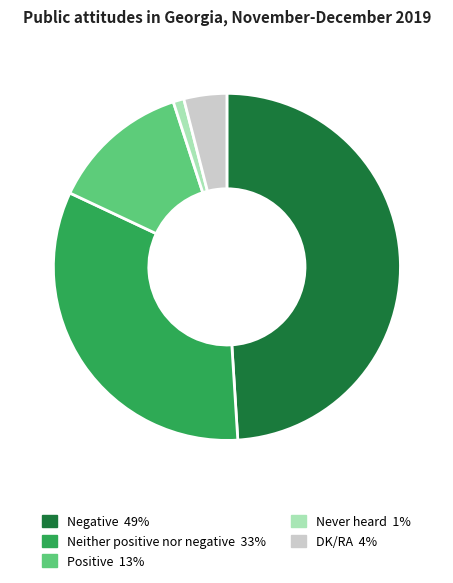

Is there any slice that represents more than half of the pie?

No